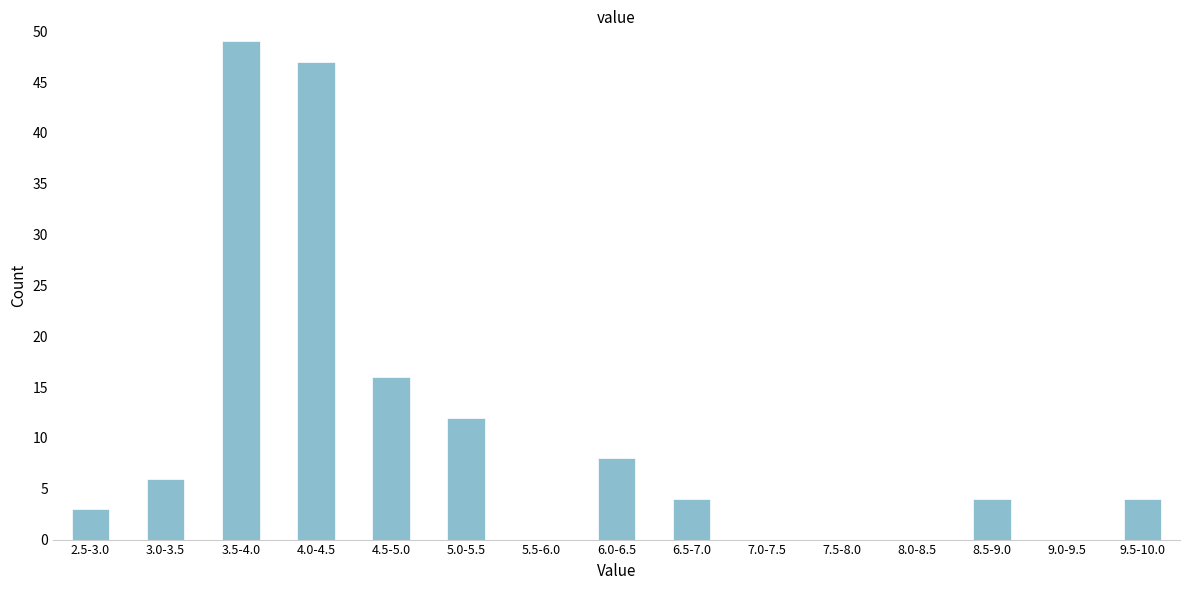

Reading left to right, list all the values displayed in this chart.

2.5-3.0=3	3.0-3.5=6	3.5-4.0=49	4.0-4.5=47	4.5-5.0=16	5.0-5.5=12	5.5-6.0=0	6.0-6.5=8	6.5-7.0=4	7.0-7.5=0	7.5-8.0=0	8.0-8.5=0	8.5-9.0=4	9.0-9.5=0	9.5-10.0=4